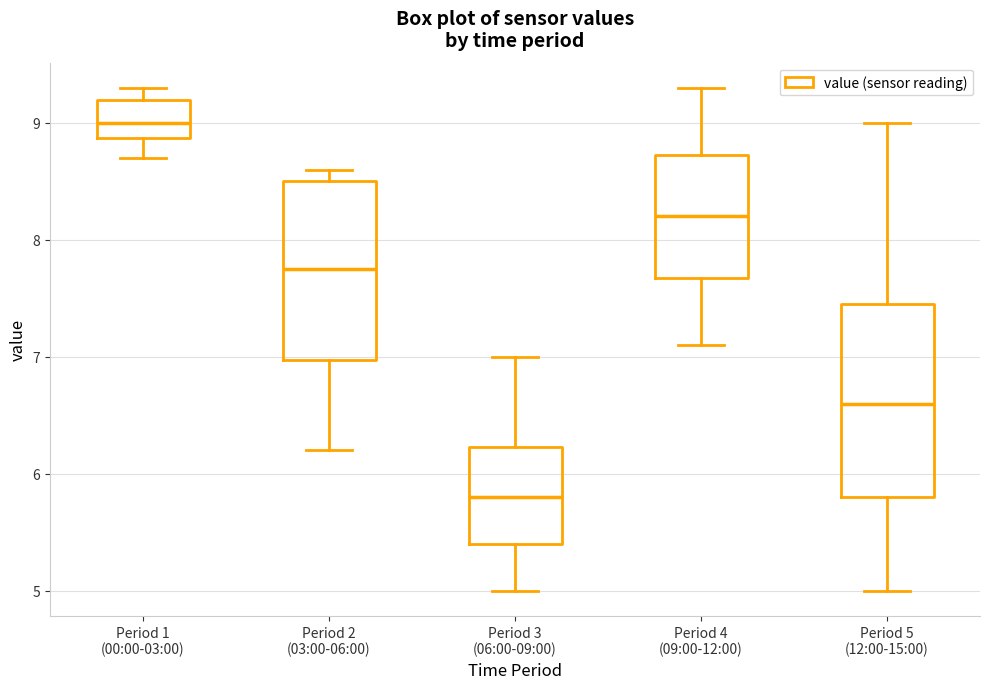

Where is the lower edge of the box for Period 2 (03:00-06:00) on the y-axis? The values are not printed on the chart, so give them approximately, as read against the axis.

7.0